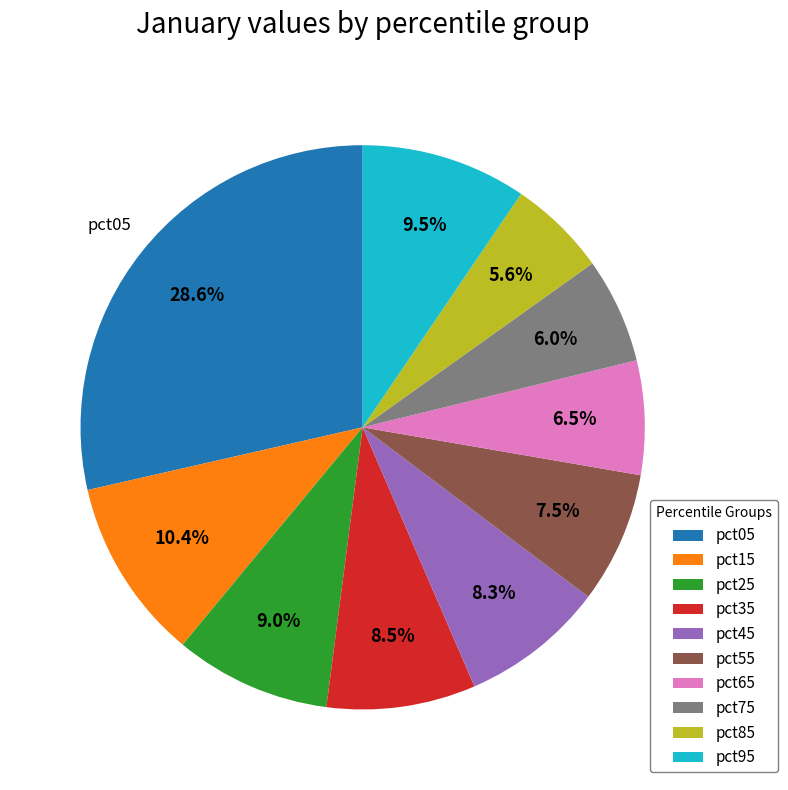

To the nearest percent, what is the average slice percentage?

10%